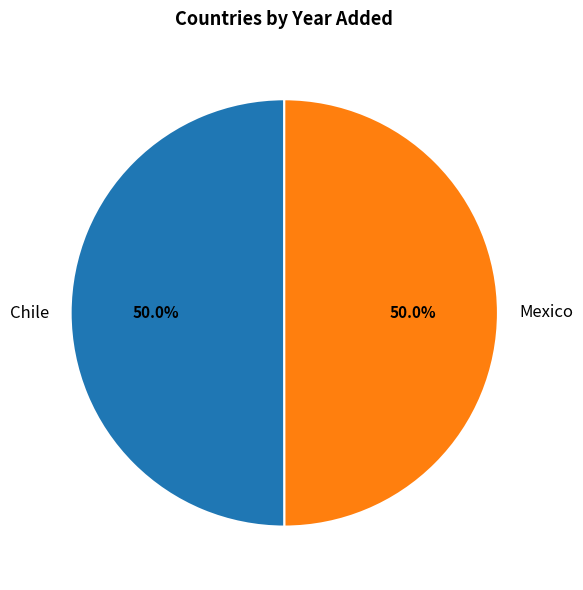

To the nearest percent, what portion does Mexico represent?

50%